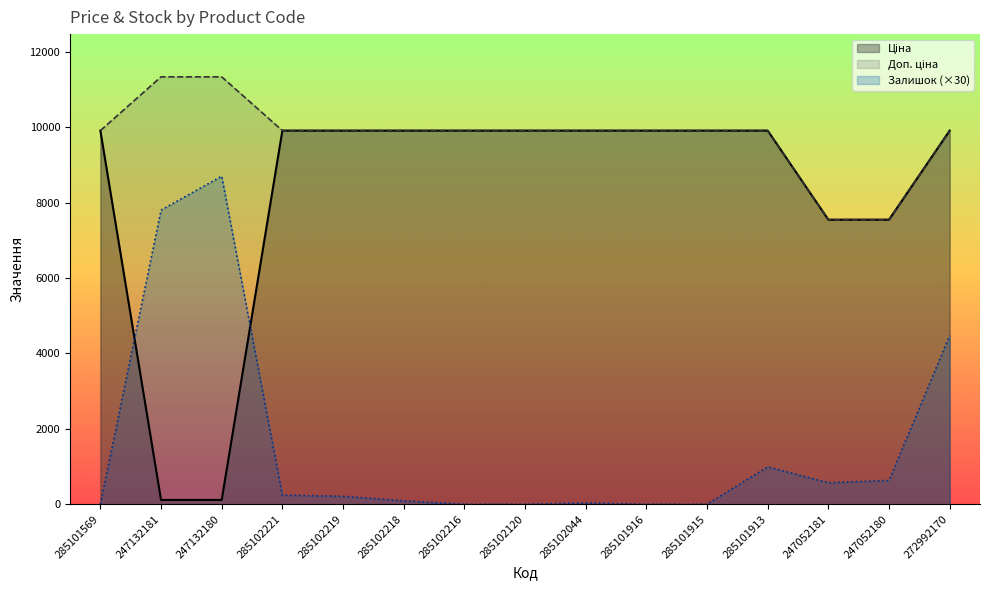

What is the difference between the second highest and second lowest values in the Доп. ціна series?

3788.1